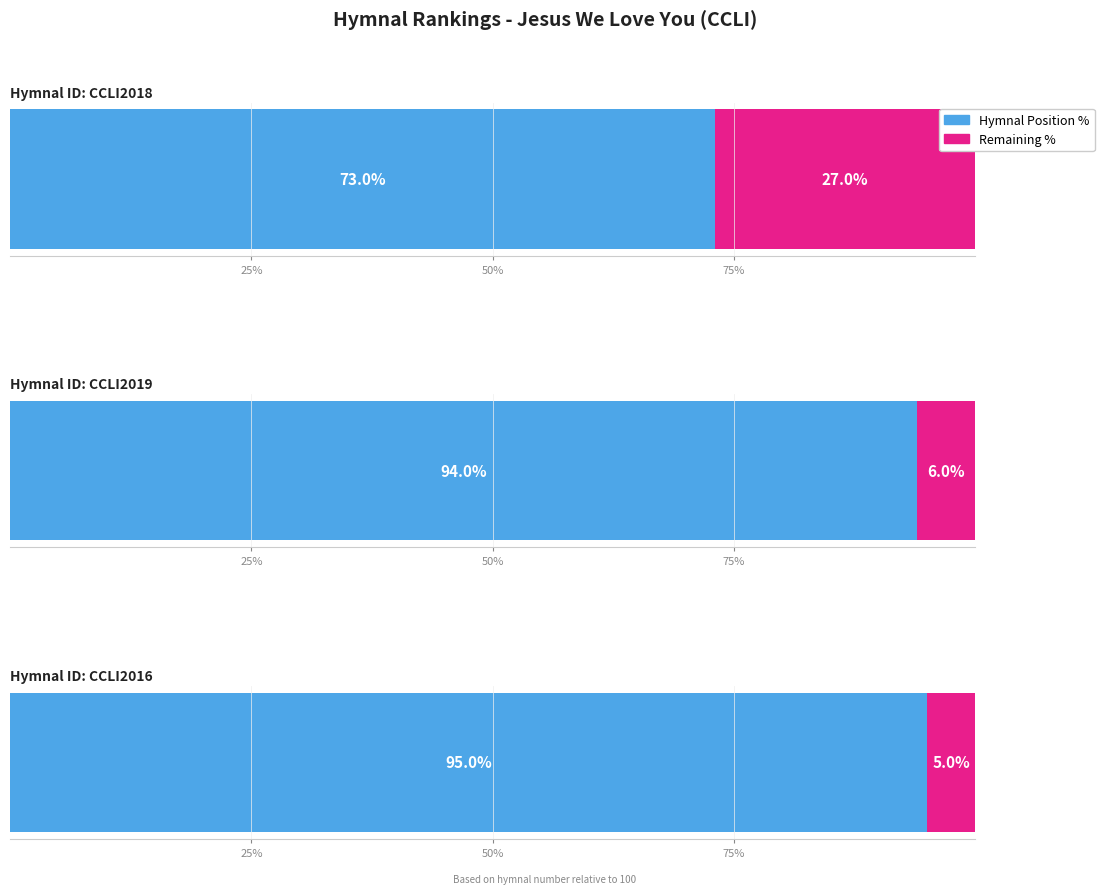

What is the ratio of the value at CCLI2016 to the value at CCLI2018?

1.3